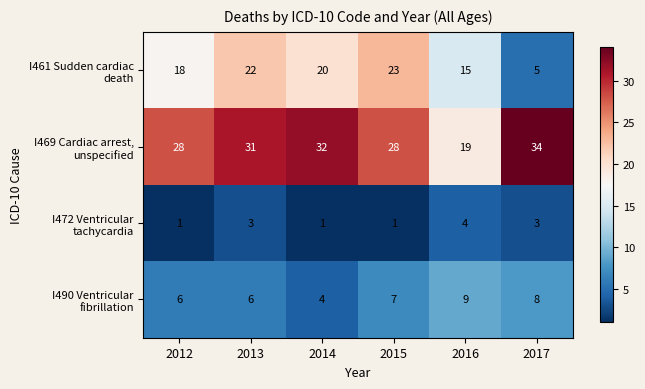

What is the difference between the highest and lowest values at 2013?

28